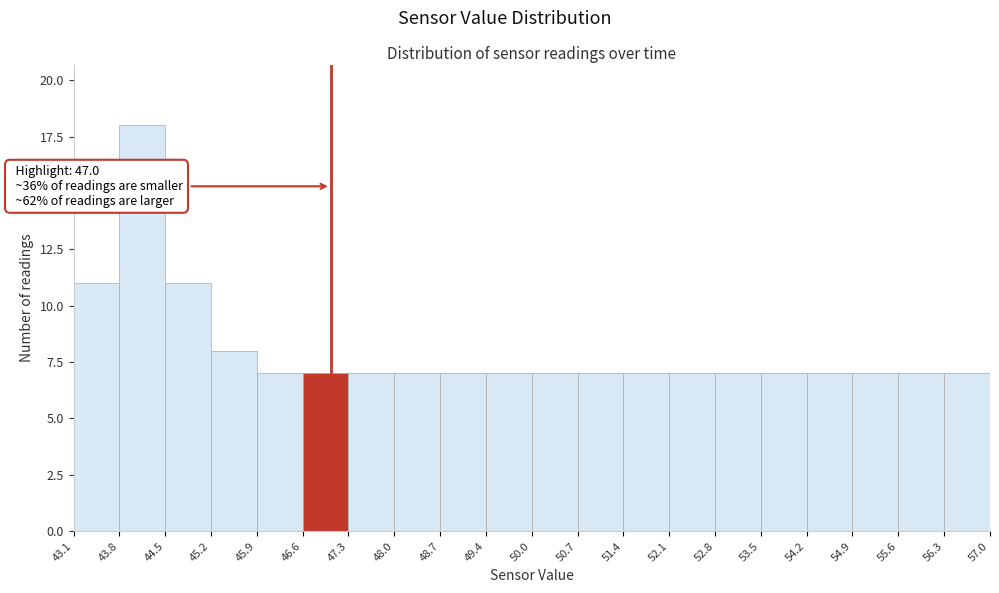

Over which range of the x-axis is the bar tallest?

43.8 to 44.5